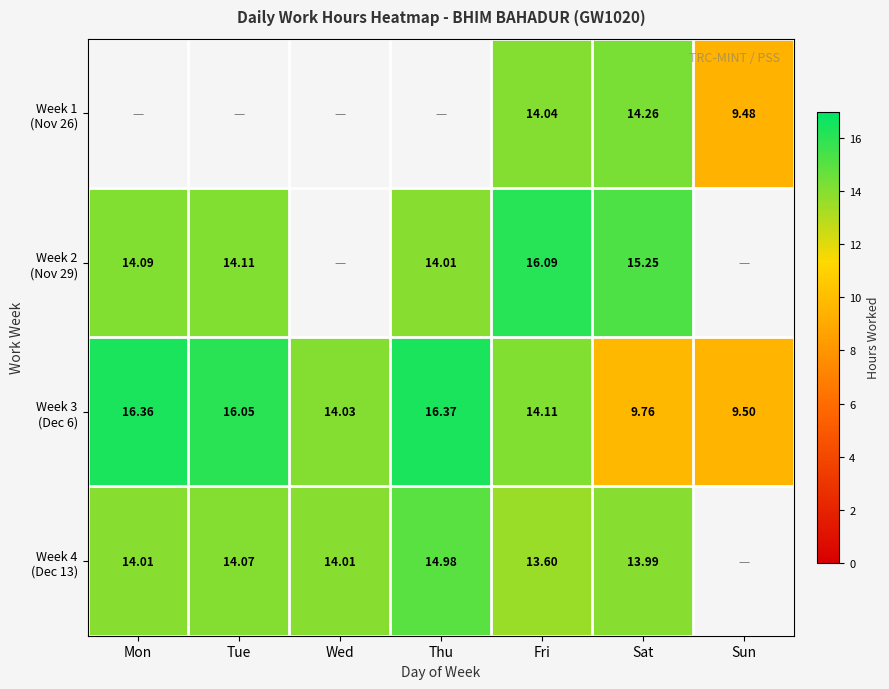

How many values in the Week 3 (Dec 6) series are below 14?

2